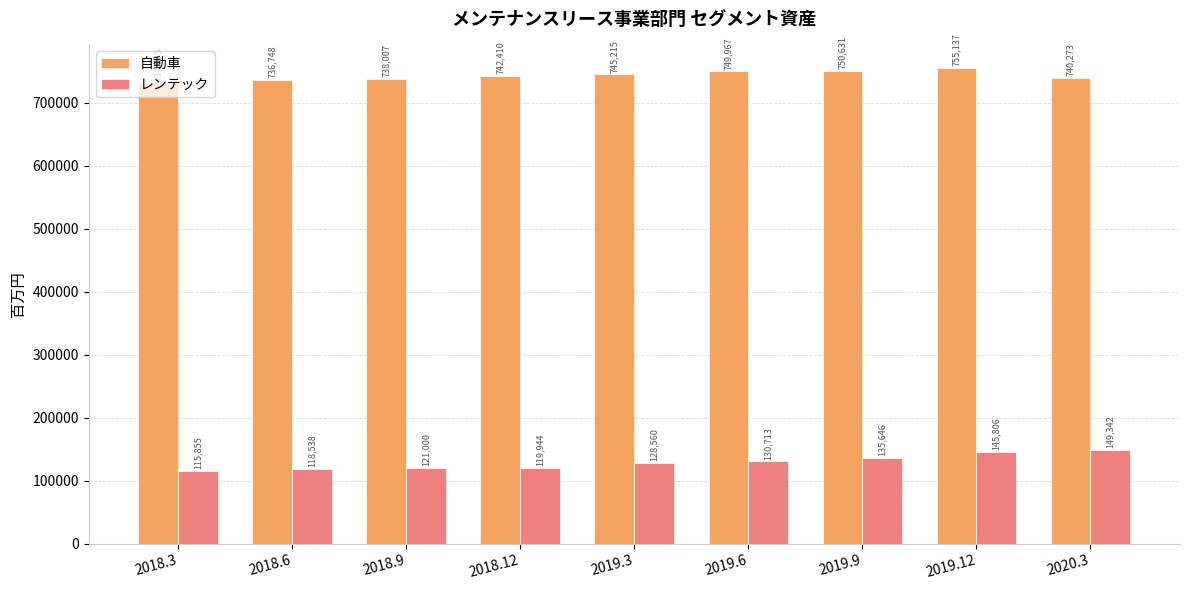

What is the sum of all レンテック values?

1165404